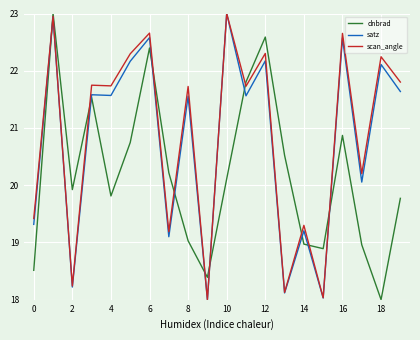

What are all the series names shown in the legend?

dnbrad, satz, scan_angle